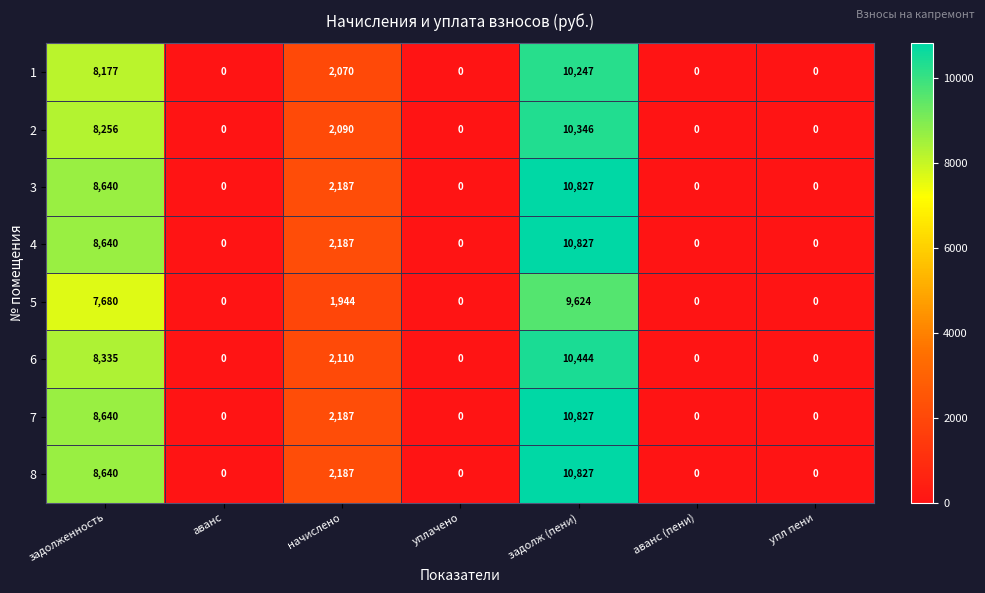

What is the sum of all 6 values?

20889